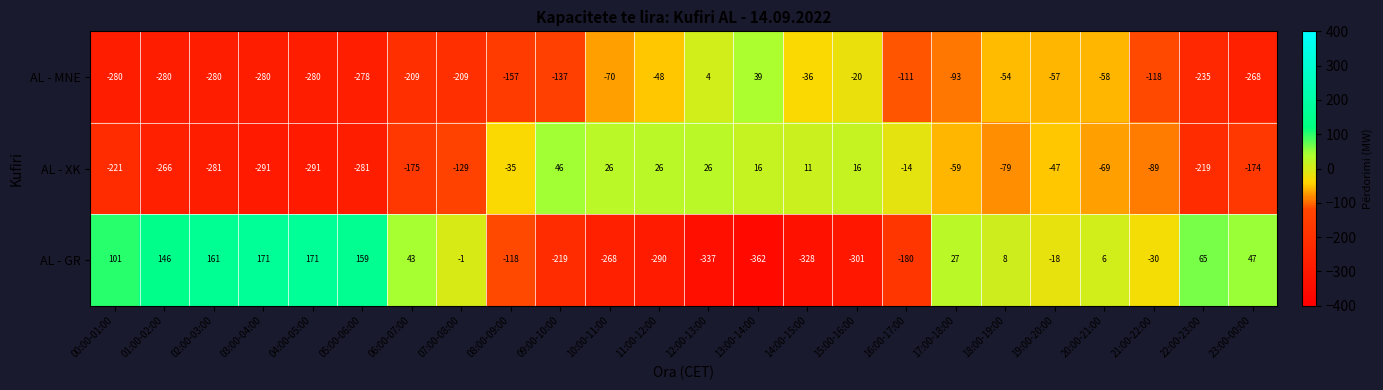

Which series has the largest range (max minus min)?

AL - GR